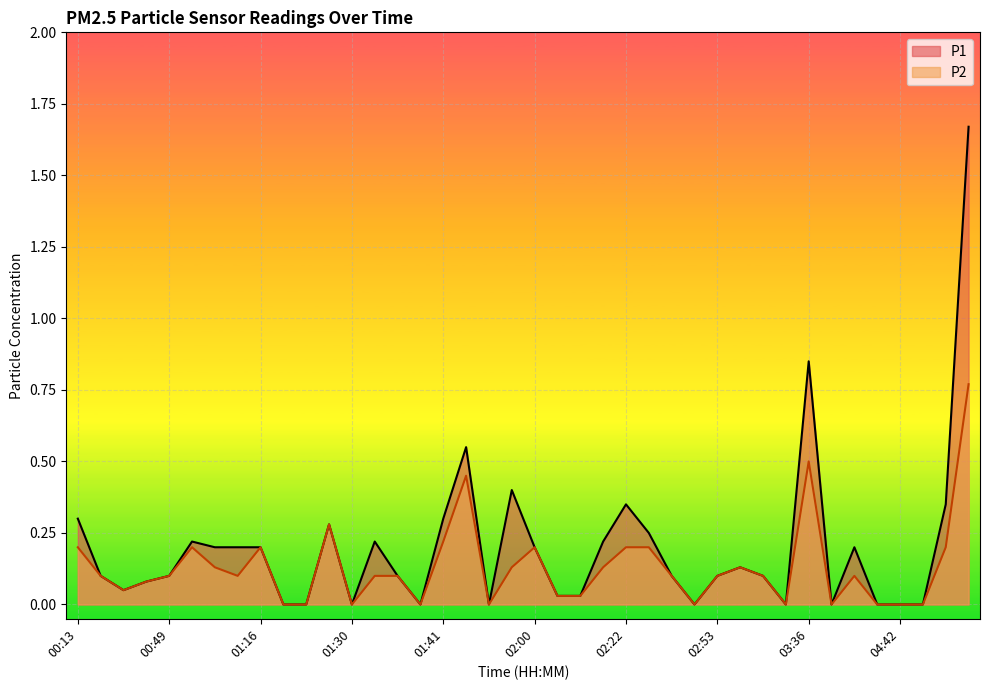

Reading right to left, transcribe all the data shown in this chart.

P1: 04:58=1.7	04:56=0.3	04:50=0.0	04:42=0.0	04:37=0.0	04:26=0.2	03:58=0.0	03:36=0.8	03:30=0.0	03:24=0.1	03:08=0.1	02:53=0.1	02:45=0.0	02:36=0.1	02:25=0.2	02:22=0.3	02:16=0.2	02:11=0.0	02:08=0.0	02:00=0.2	01:57=0.4	01:46=0.0	01:44=0.6	01:41=0.3	01:39=0.0	01:36=0.1	01:33=0.2	01:30=0.0	01:28=0.3	01:21=0.0	01:18=0.0	01:16=0.2	01:10=0.2	01:02=0.2	00:54=0.2	00:49=0.1	00:27=0.1	00:19=0.1	00:16=0.1	00:13=0.3
P2: 04:58=0.8	04:56=0.2	04:50=0.0	04:42=0.0	04:37=0.0	04:26=0.1	03:58=0.0	03:36=0.5	03:30=0.0	03:24=0.1	03:08=0.1	02:53=0.1	02:45=0.0	02:36=0.1	02:25=0.2	02:22=0.2	02:16=0.1	02:11=0.0	02:08=0.0	02:00=0.2	01:57=0.1	01:46=0.0	01:44=0.5	01:41=0.2	01:39=0.0	01:36=0.1	01:33=0.1	01:30=0.0	01:28=0.3	01:21=0.0	01:18=0.0	01:16=0.2	01:10=0.1	01:02=0.1	00:54=0.2	00:49=0.1	00:27=0.1	00:19=0.1	00:16=0.1	00:13=0.2